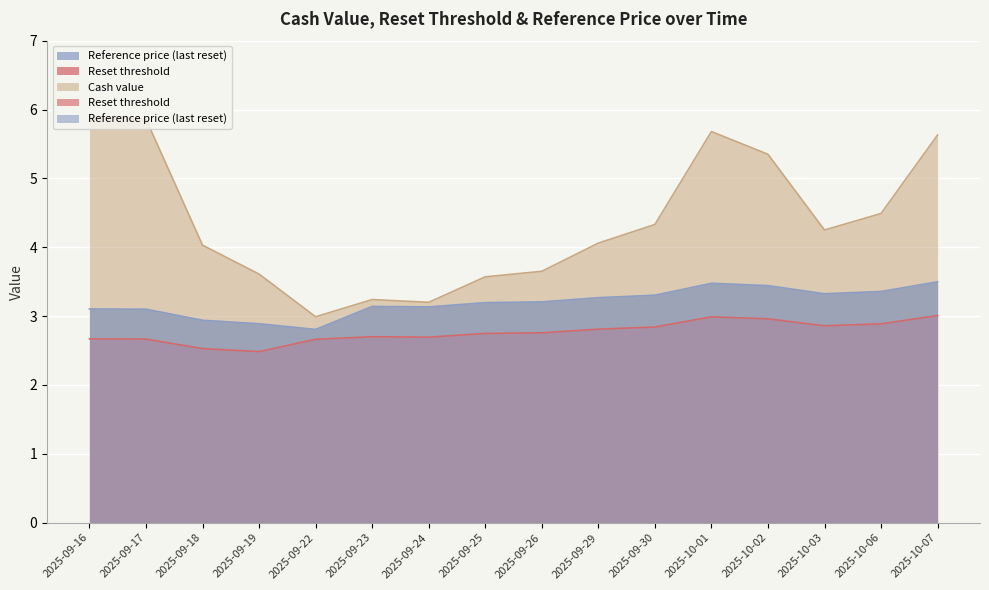

Is it true that Cash value equals 1.7 at 2025-09-25?

False